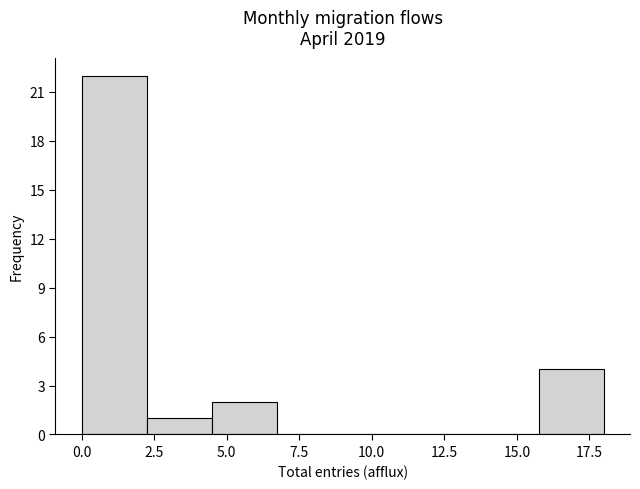

What is the height of the bar covering 2.25 to 4.50 on the x-axis? Neither the bar edges nor the heights are printed on the chart, so give them approximately, as read against the axes.

1